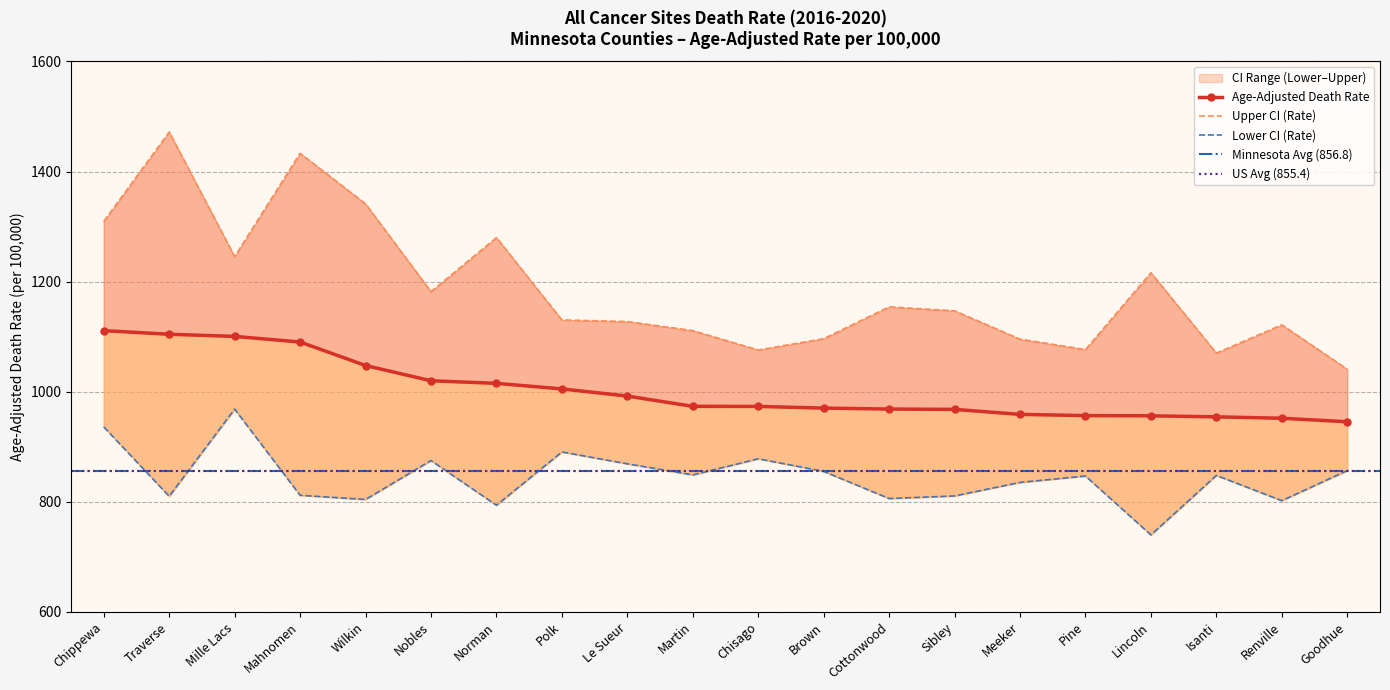

What is the difference between the second highest and second lowest values in the Upper CI (Rate) series?

363.0